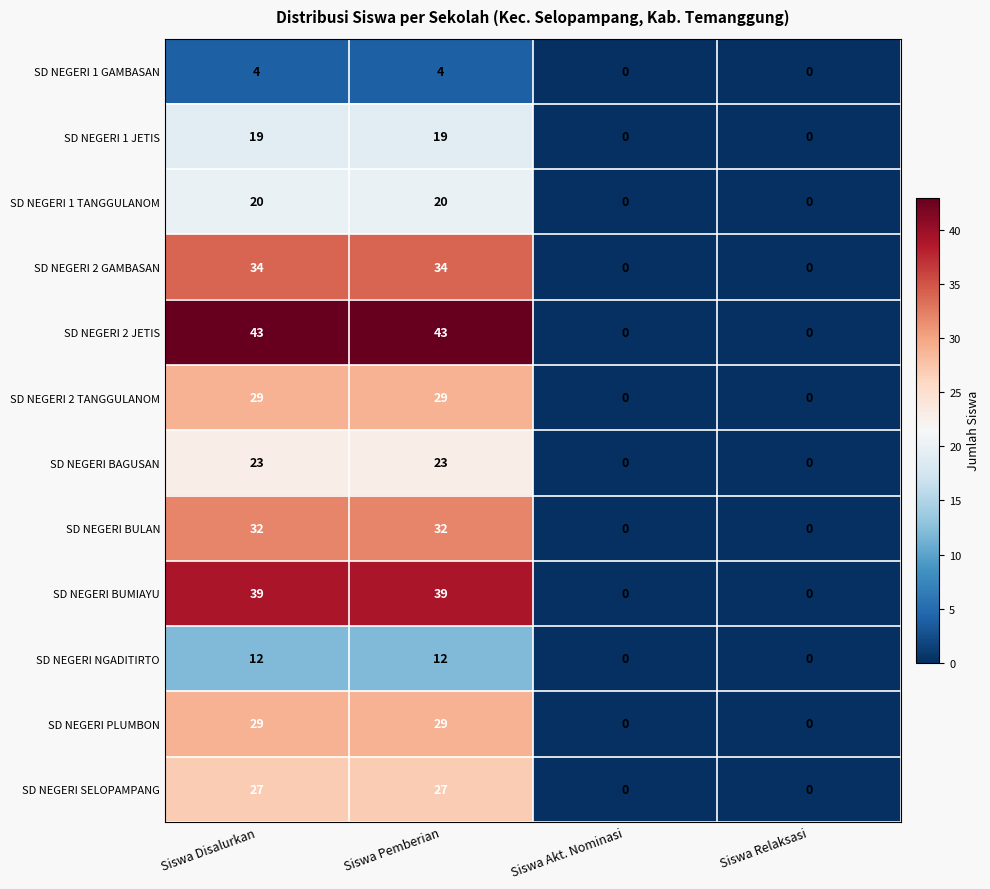

True or false: SD NEGERI BUMIAYU has a value of 0 at Siswa Relaksasi.

True